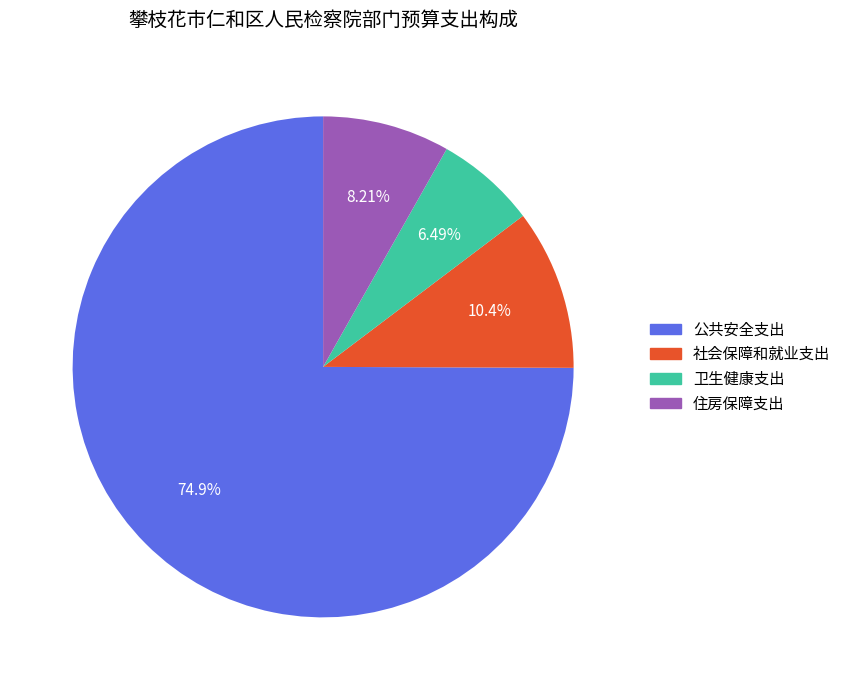

True or false: 社会保障和就业支出 accounts for 10% of the total.

True